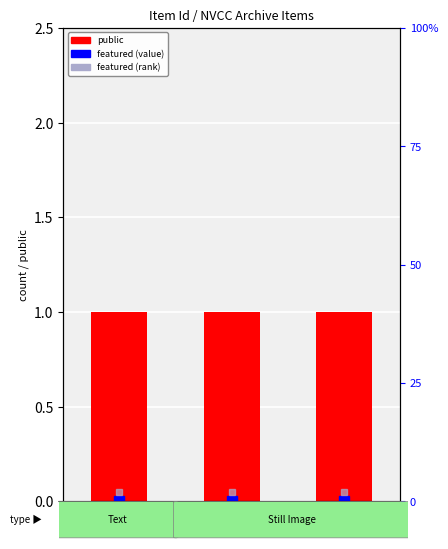

The featured (value) series shows 0.0 at 103. True or false?

True